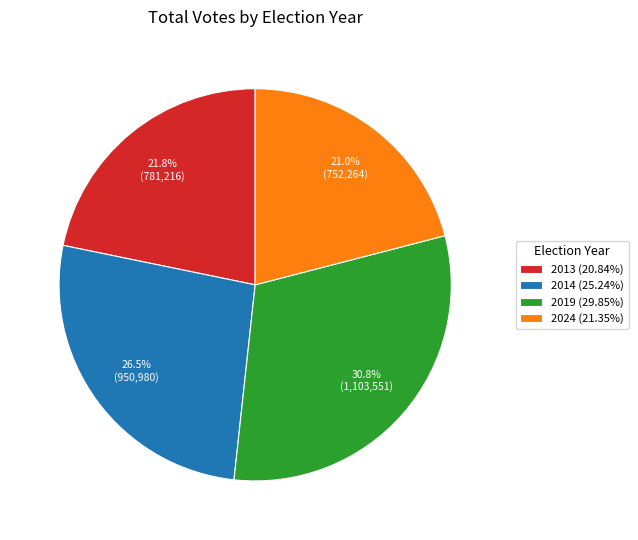

What is the total percentage of 2024 (21.35%) and 2014 (25.24%)?

47.5%